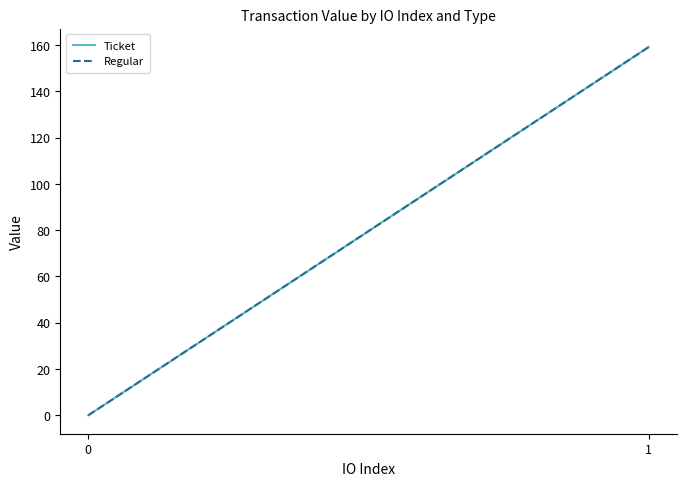

What is the difference between the maximum and minimum values in the Regular series?

159.1